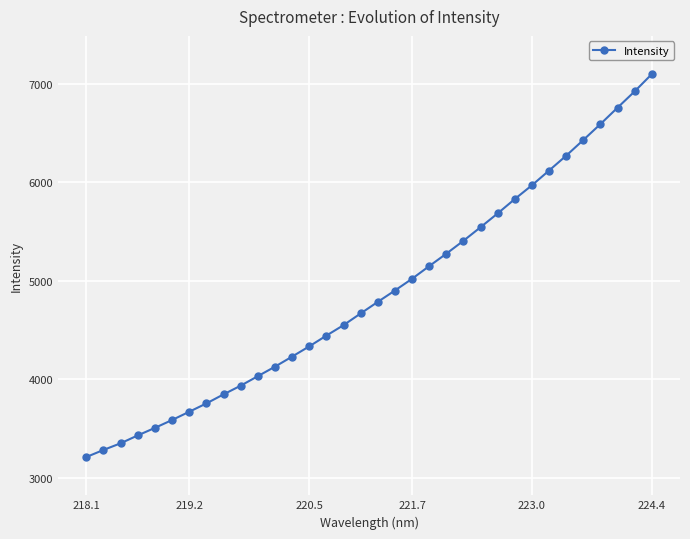

What is the sum of all values?

165711.3